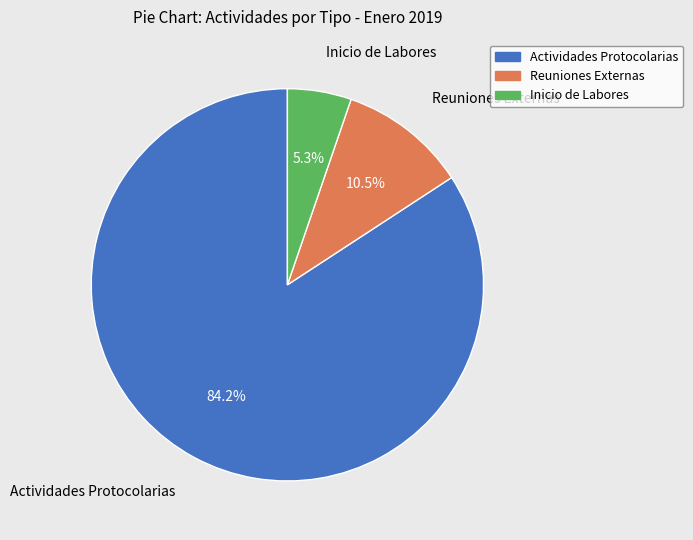

Is the sum of Reuniones Externas and Actividades Protocolarias greater than half?

Yes